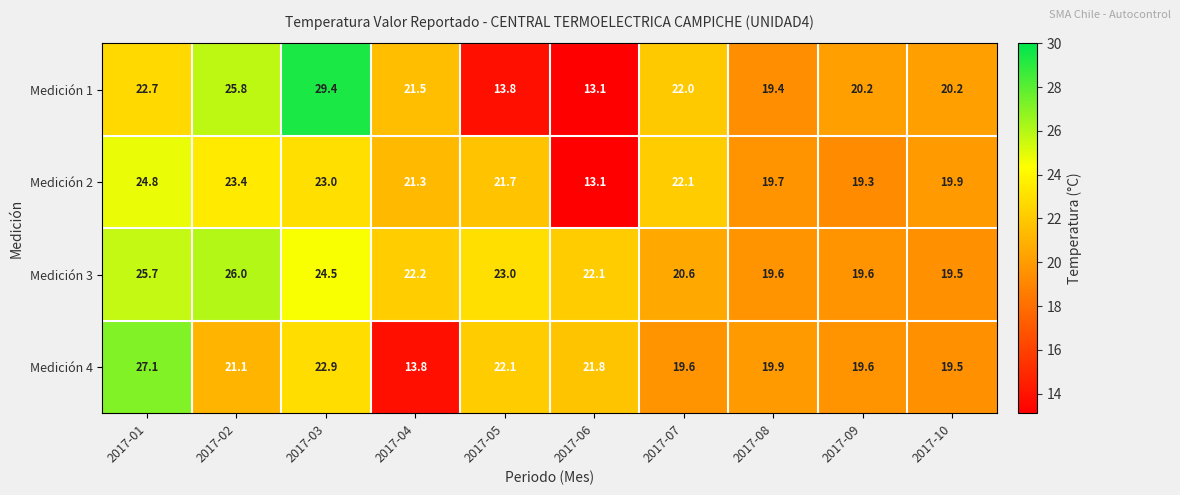

Where does the Medición 3 series first go above 22?

2017-01